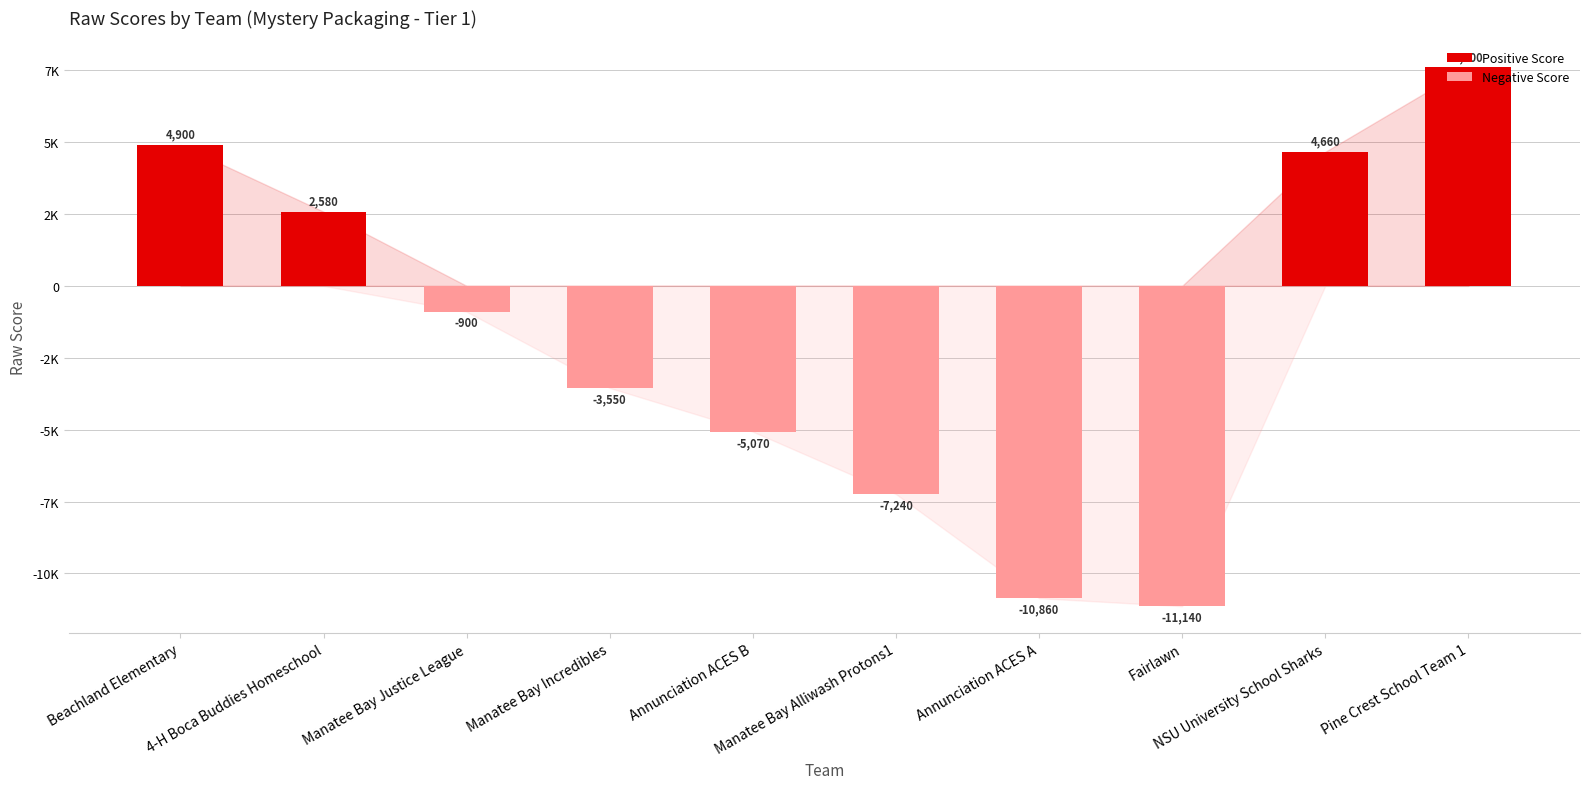

What are all the series names shown in the legend?

Positive Score, Negative Score